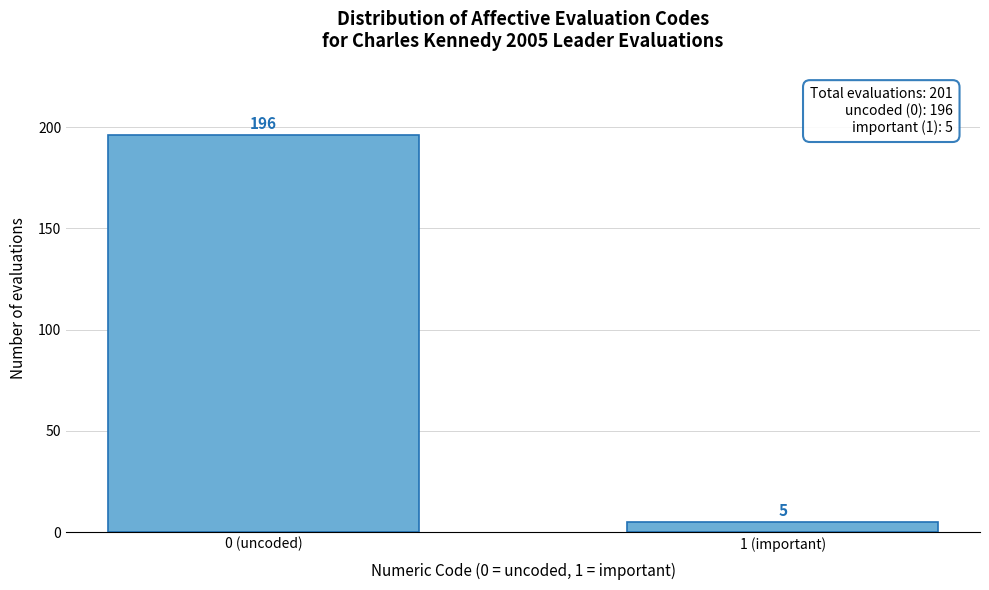

Reading right to left, list all the values displayed in this chart.

1 (important)=5	0 (uncoded)=196